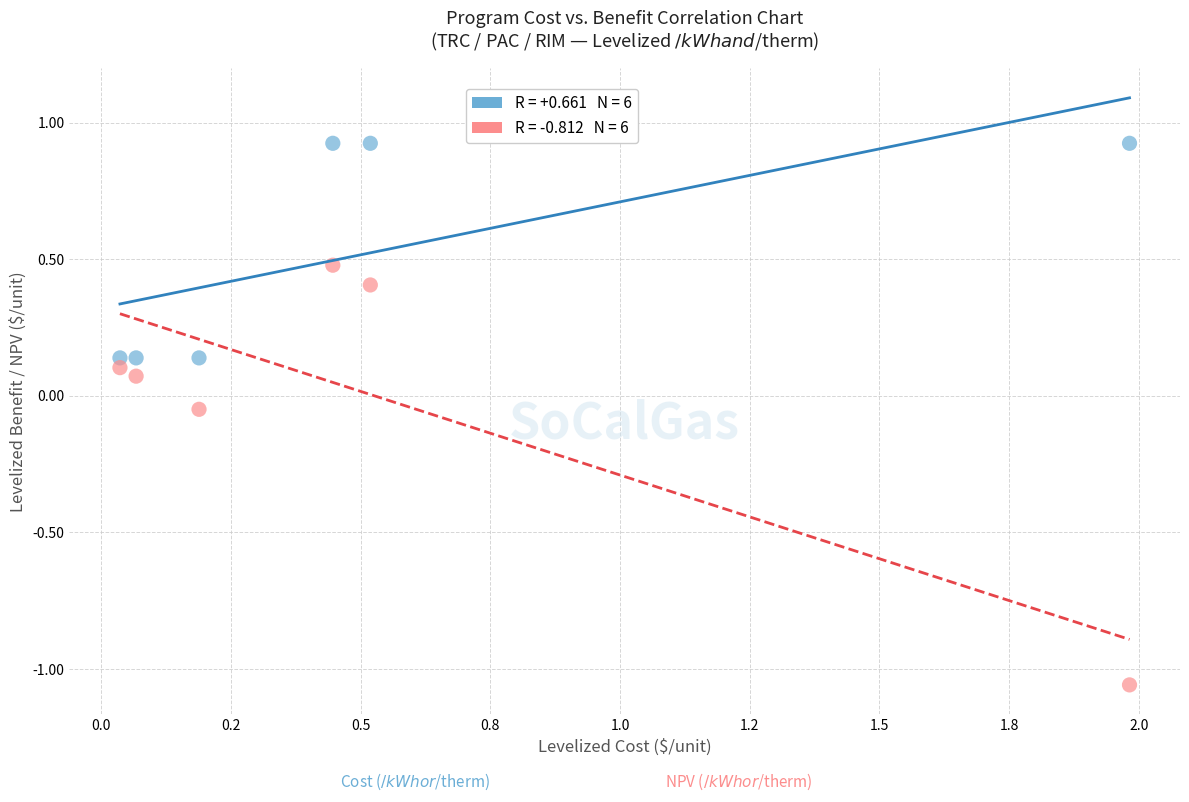

Across all data points, what is the range of Y values (max minus min)?

2.0